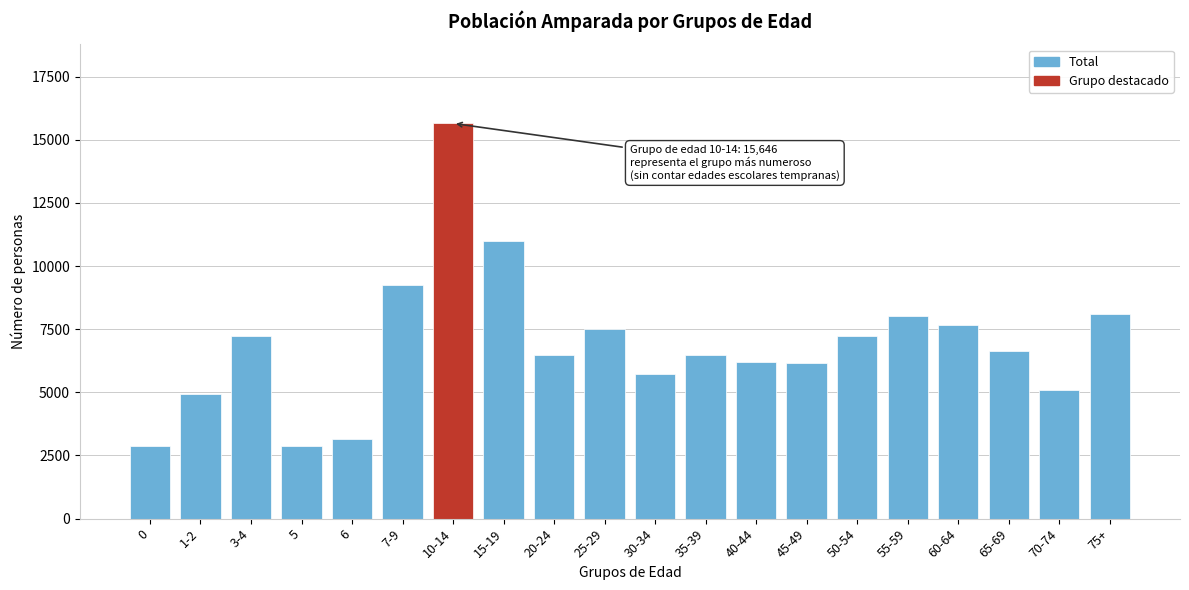

What is the smallest value displayed?

2872